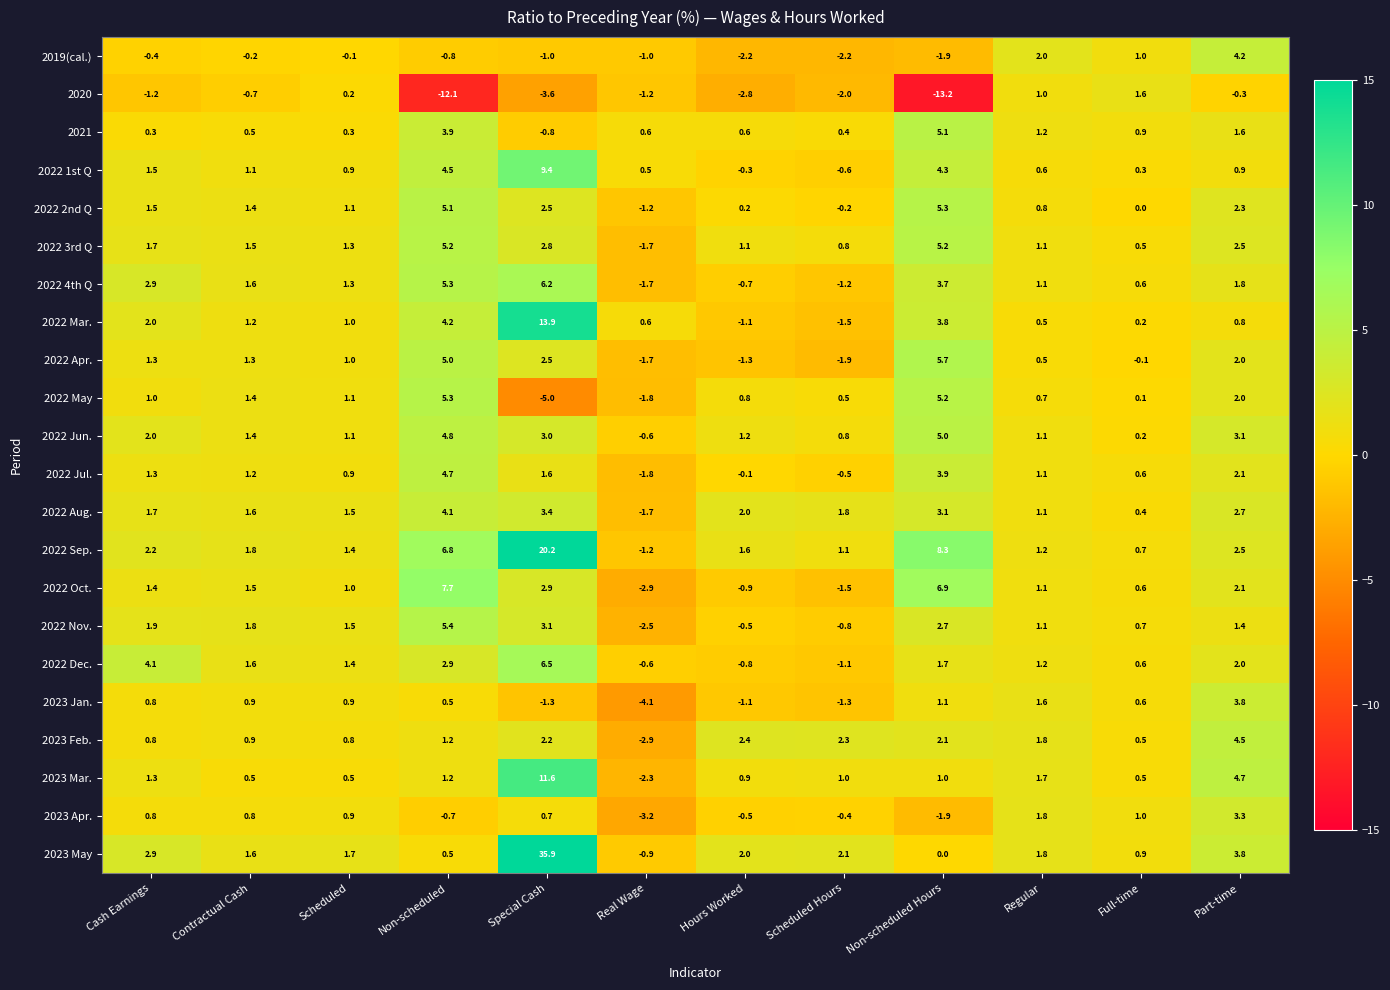

What is the total value across all series at Cash Earnings?

31.8